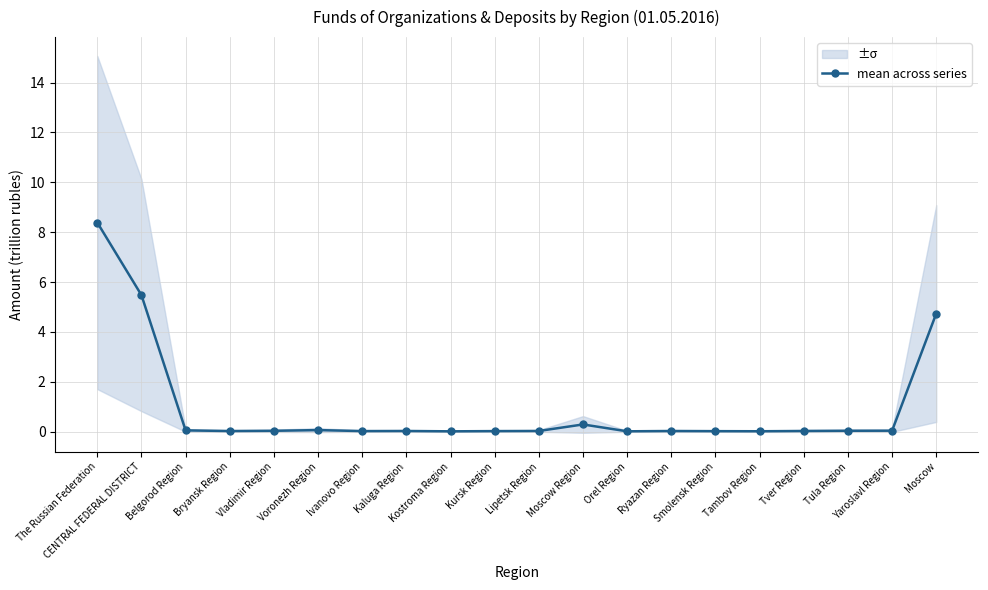

How many interior local peaks (higher than both neighbors) does the data have?

4